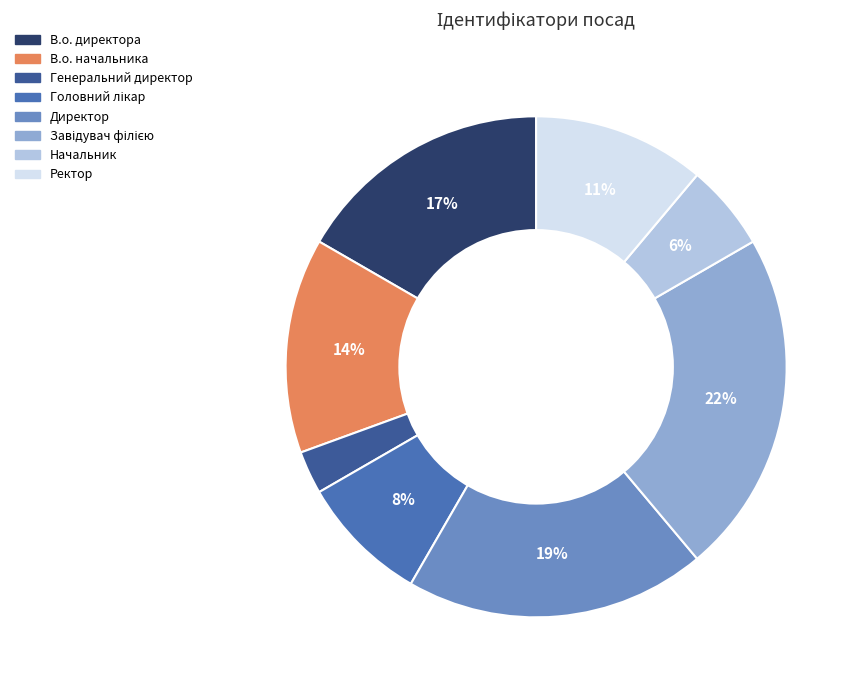

How many slices are in this pie chart?

8